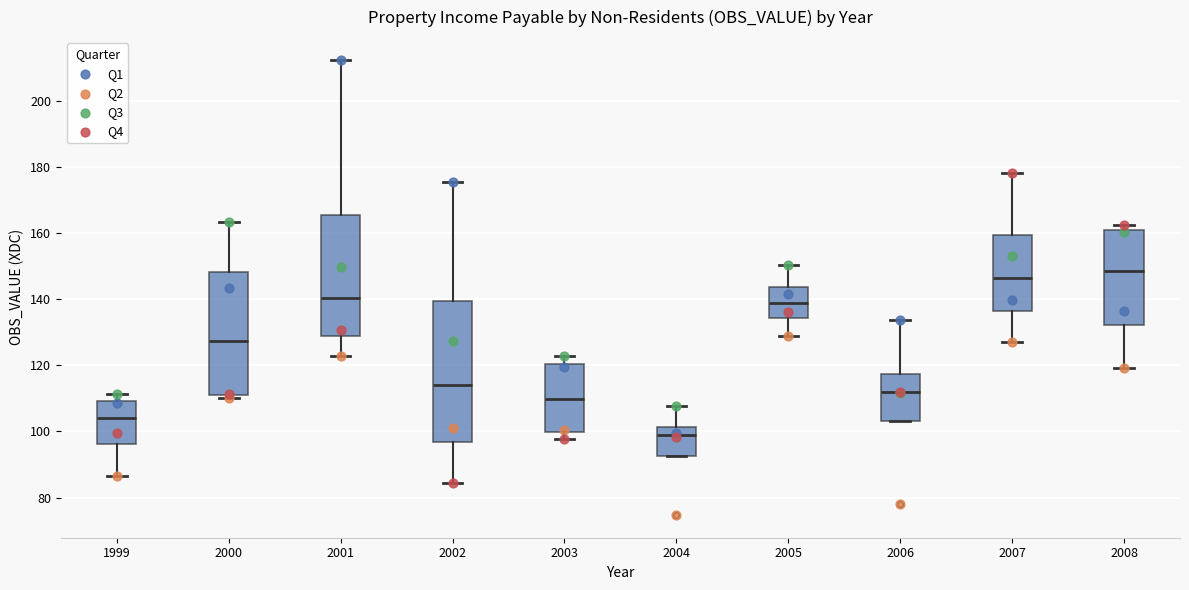

Reading left to right, transcribe this box plot: for each box, give where its median line is, the range the box spans, and where its two whiskers end, as read against the y-axis. The values are not printed on the chart, so give them approximately, as read against the axis.

1999: median 104, box 96 to 110, whiskers 86 to 112
2000: median 128, box 110 to 148, whiskers 110 (just below the box's lower edge) to 164
2001: median 140, box 128 to 166, whiskers 122 to 212
2002: median 114, box 96 to 140, whiskers 84 to 176
2003: median 110, box 100 to 120, whiskers 98 to 122
2004: median 98, box 92 to 102, whiskers 92 to 108
2005: median 138, box 134 to 144, whiskers 128 to 150
2006: median 112, box 104 to 118, whiskers 104 to 134
2007: median 146, box 136 to 160, whiskers 128 to 178
2008: median 148, box 132 to 160, whiskers 120 to 162